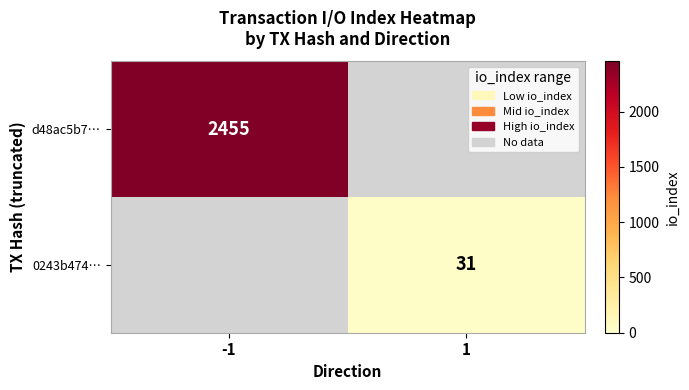

The value of d48ac5b7… at -1 is 2455. True or false?

True